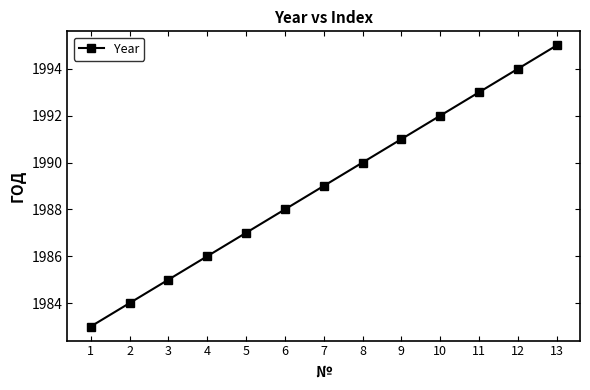

What is the difference between the second highest and second lowest values?

10